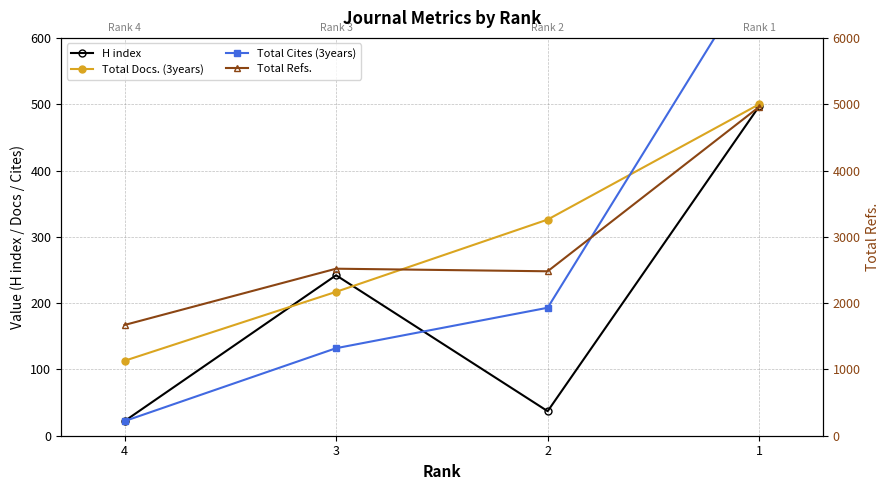

True or false: H index and Total Refs. intersect in this chart.

False